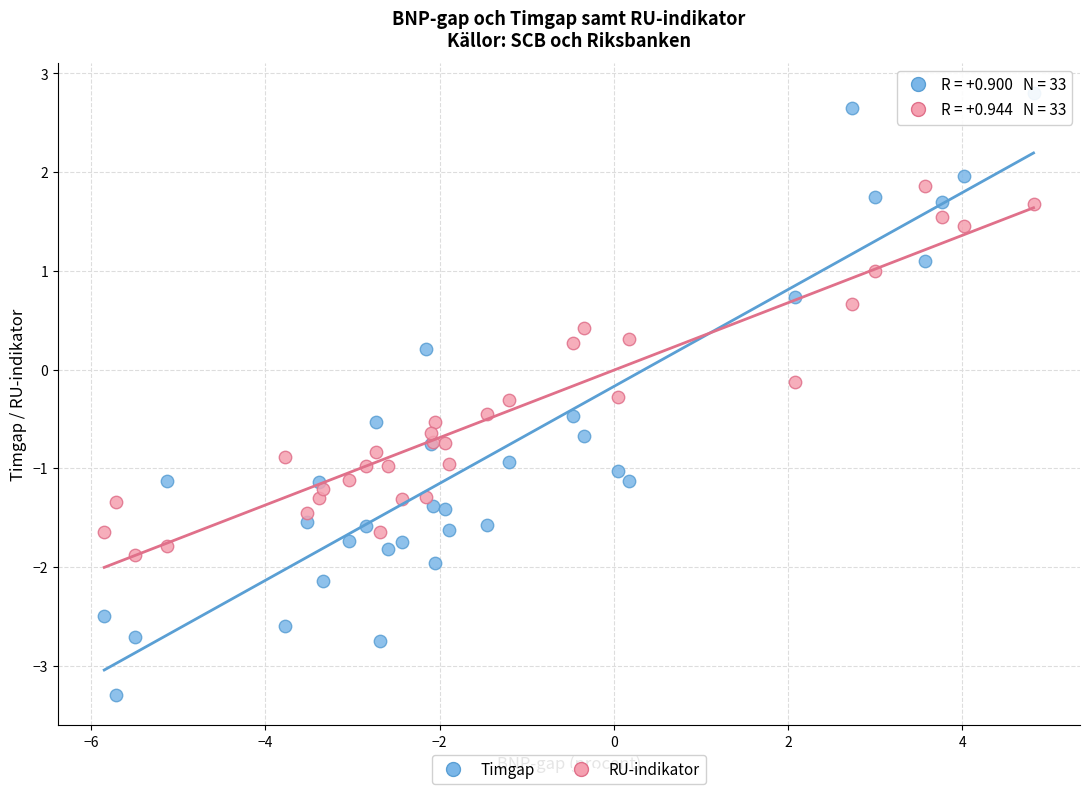

Which series reaches the maximum Y coordinate?

Timgap